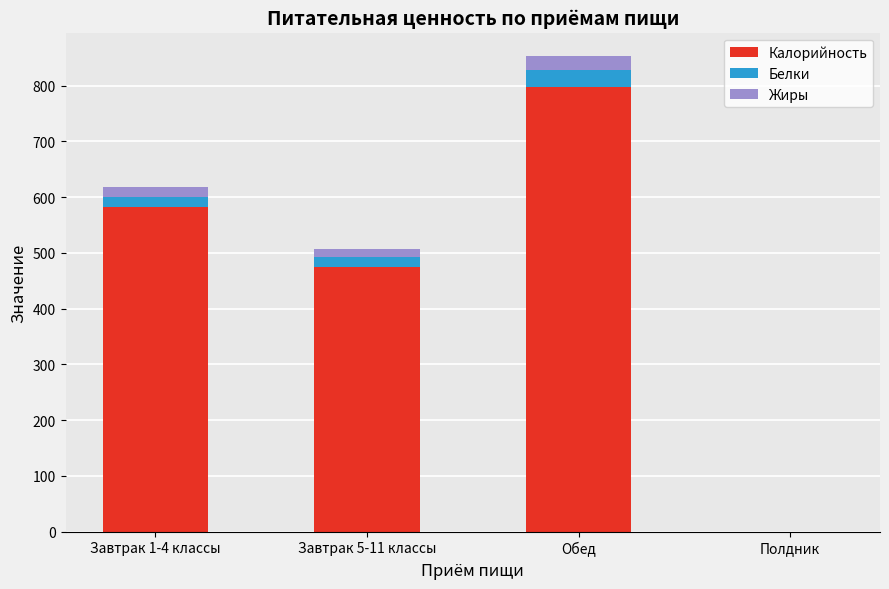

What is the maximum value for Калорийность?

796.8